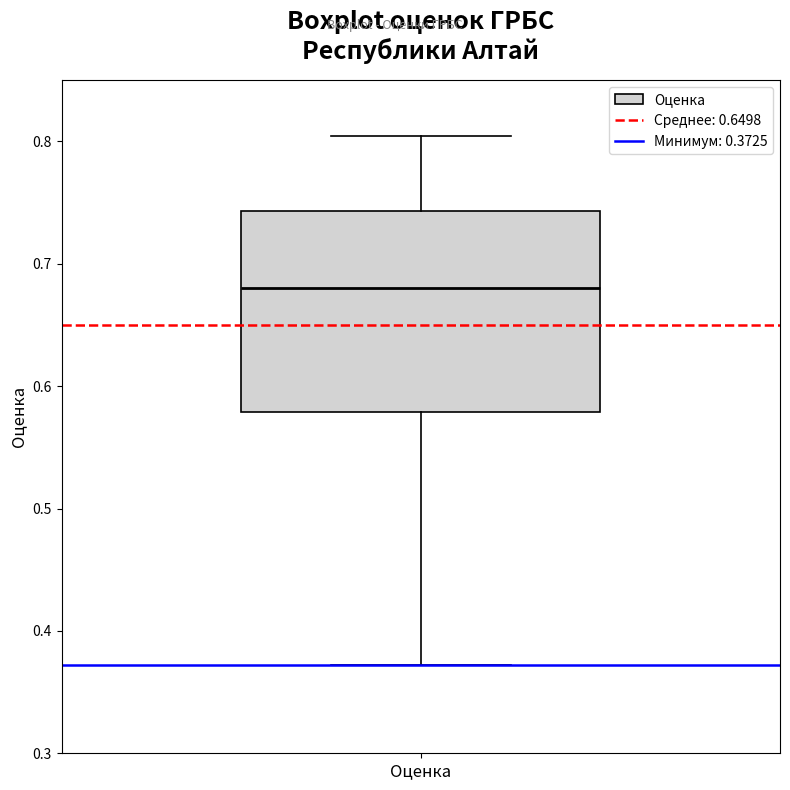

Transcribe this box plot: give where the median line is, the range the box spans, and where the two whiskers end, as read against the y-axis. The values are not printed on the chart, so give them approximately, as read against the axis.

median 0.68, box 0.58 to 0.74, whiskers 0.37 to 0.80